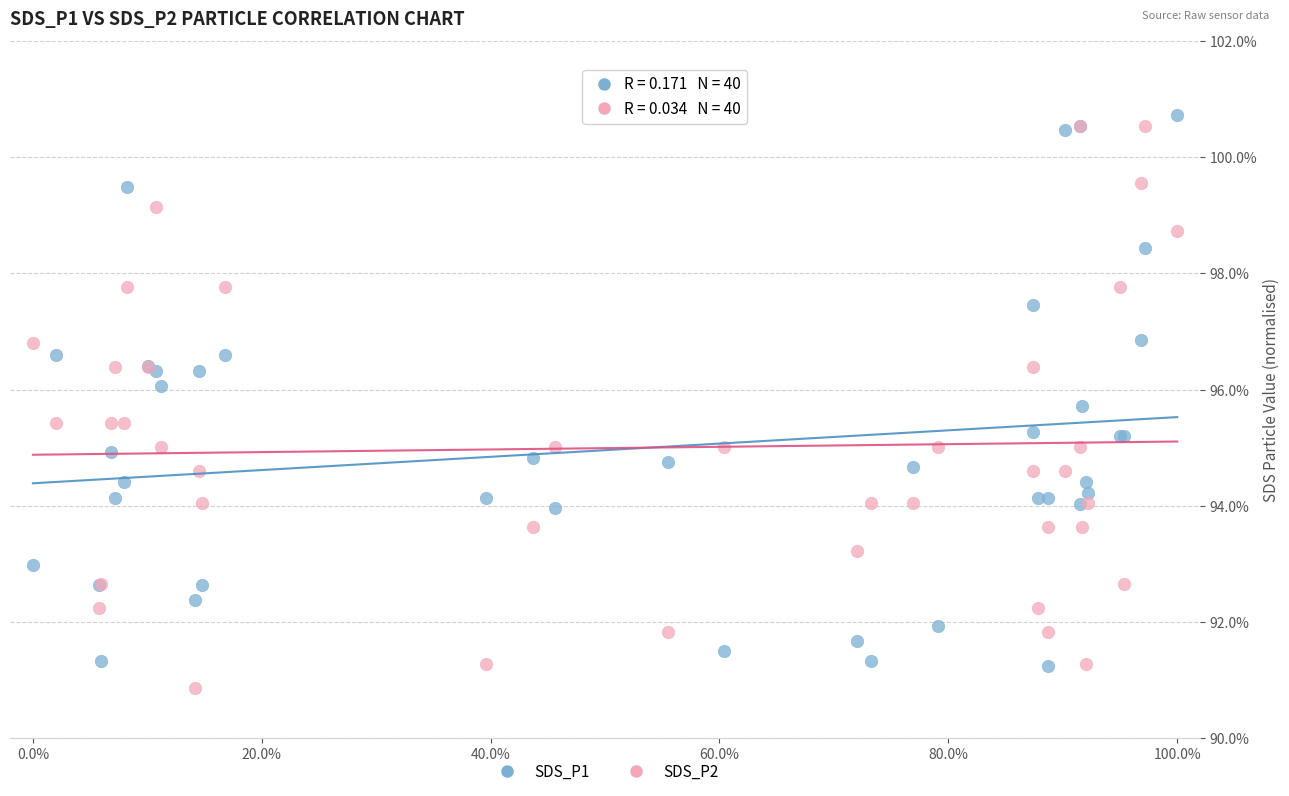

What is the X range (max minus min) for the scatter plot?

100.0